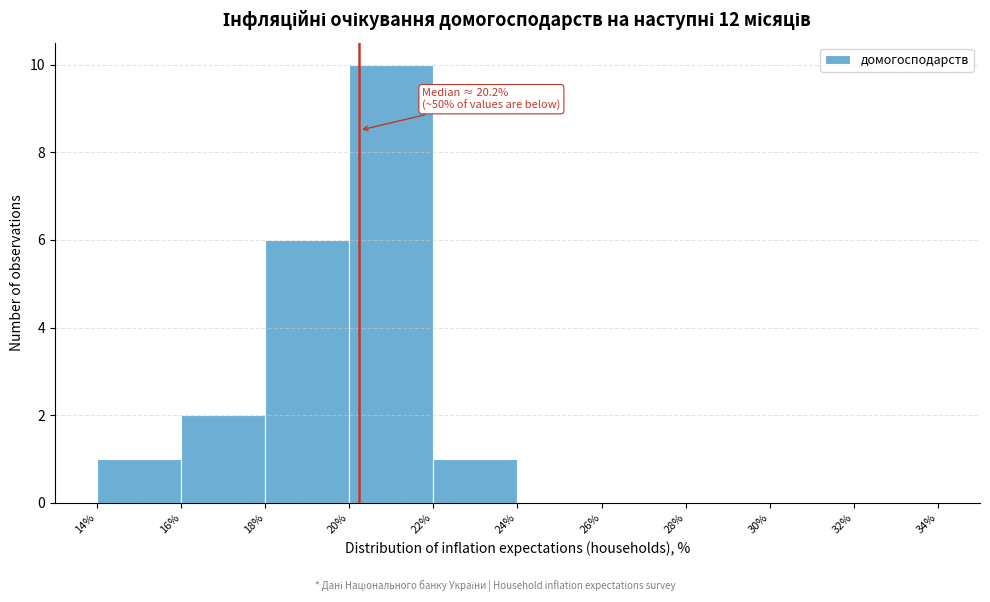

Which range on the x-axis has the tallest bar?

20% to 22%